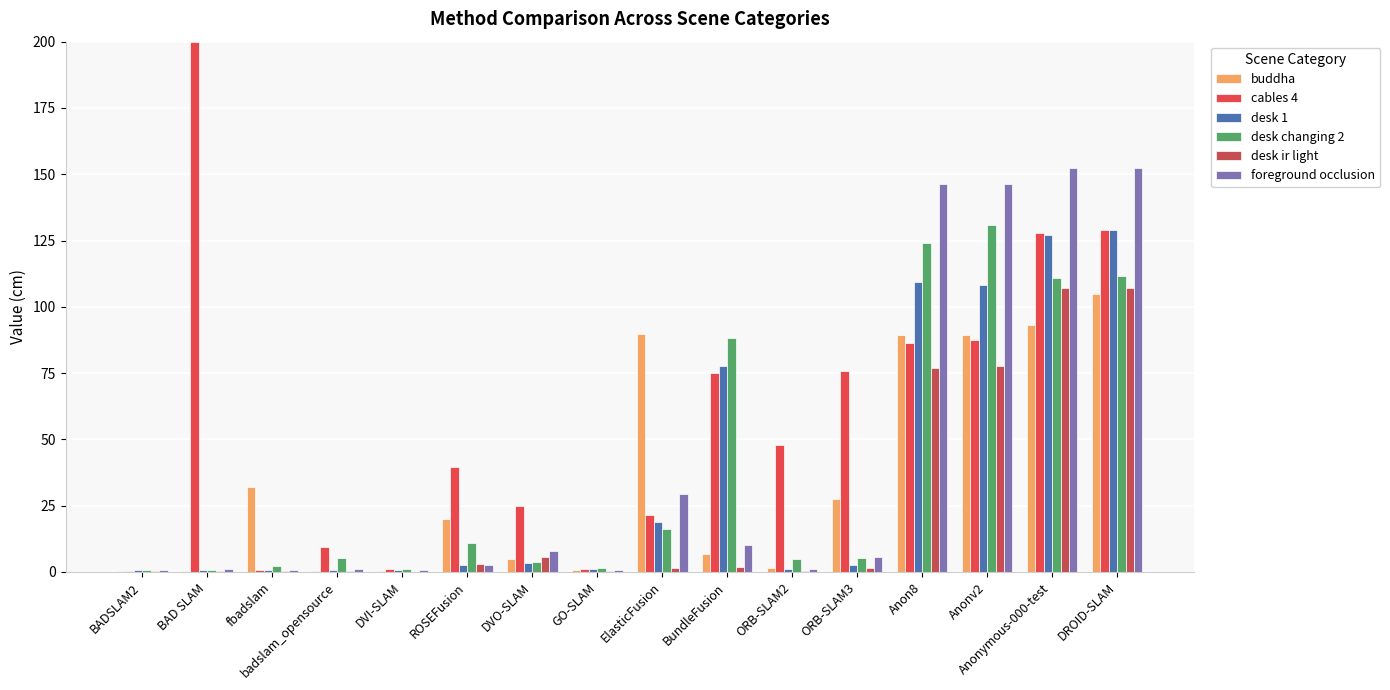

At which label is desk ir light closest to 53?

Anon8